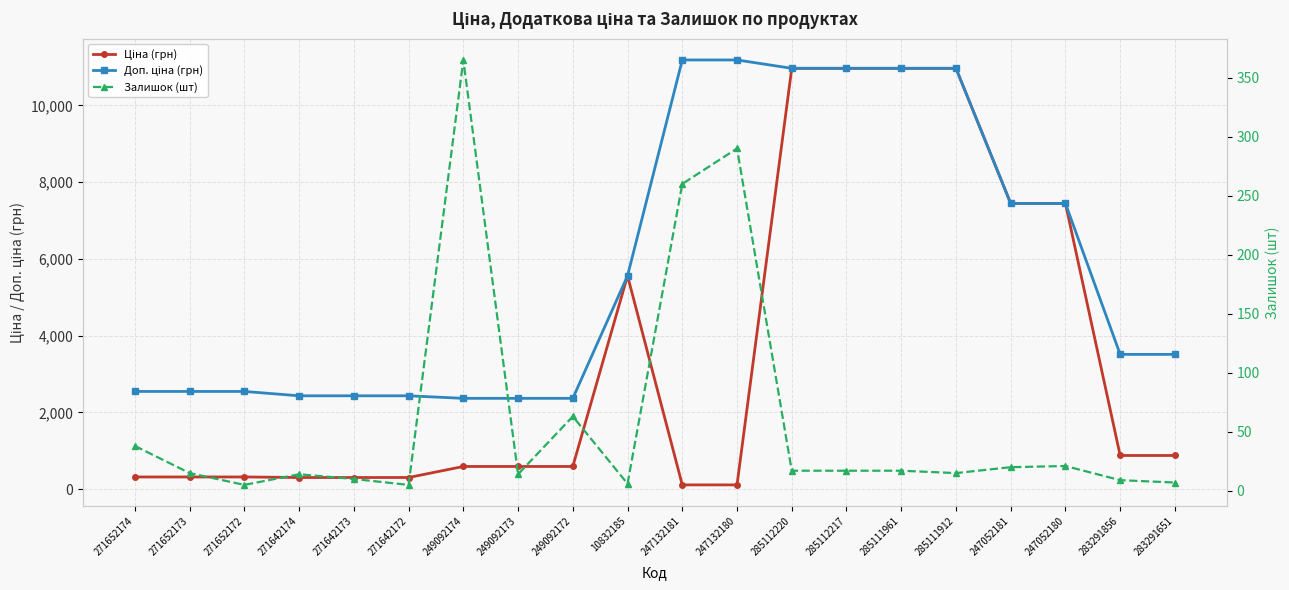

How many times do Залишок (шт) and Ціна (грн) cross each other?

2